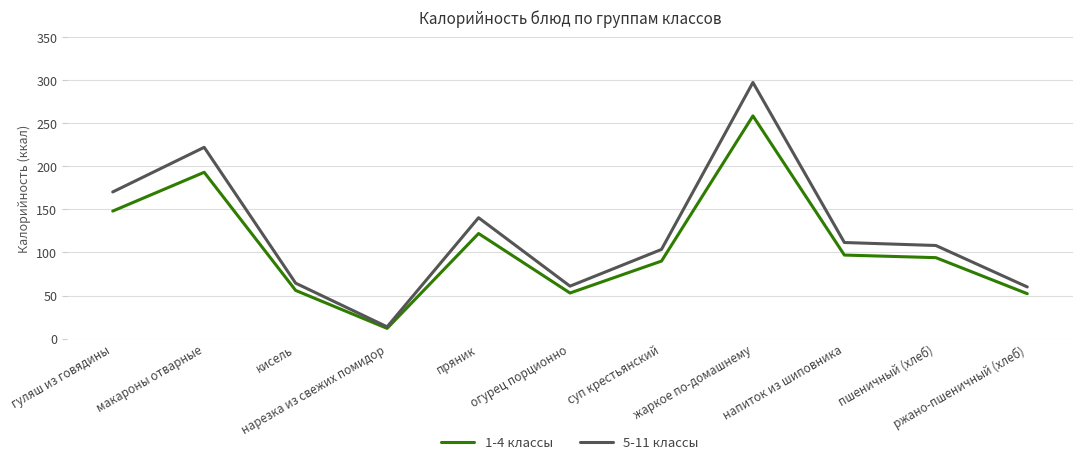

Which series has the largest range (max minus min)?

5-11 классы